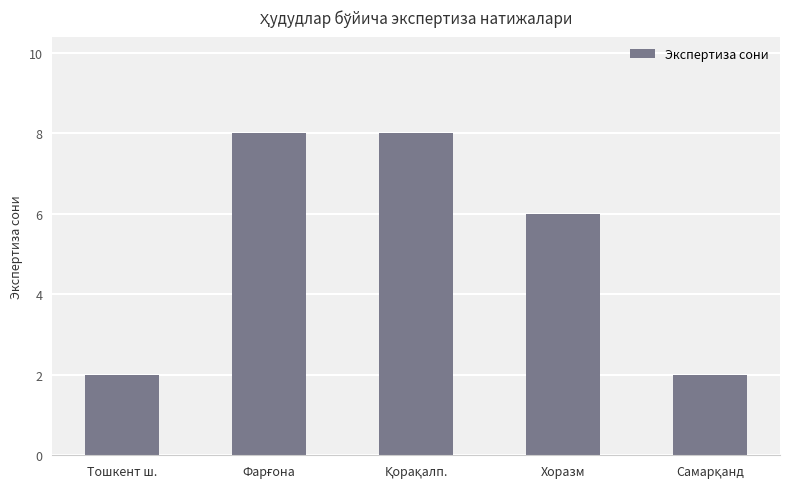

What is the sum of all values?

26